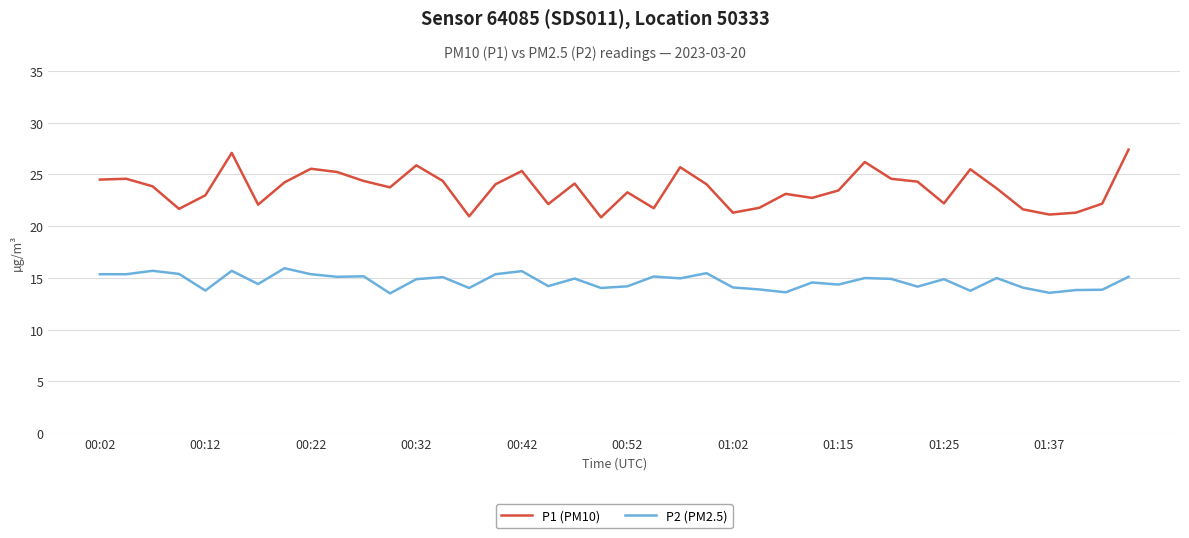

Does the chart display data point markers on the line(s)?

No